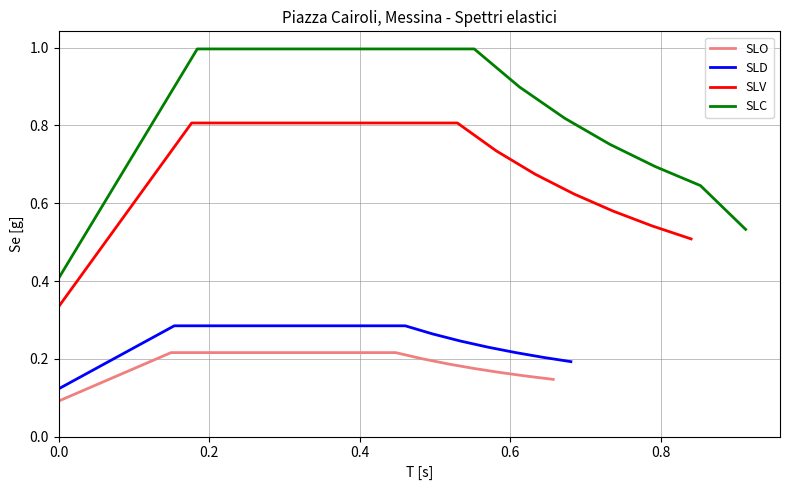

List the series in order of their peak value, lowest first.

SLO, SLD, SLV, SLC